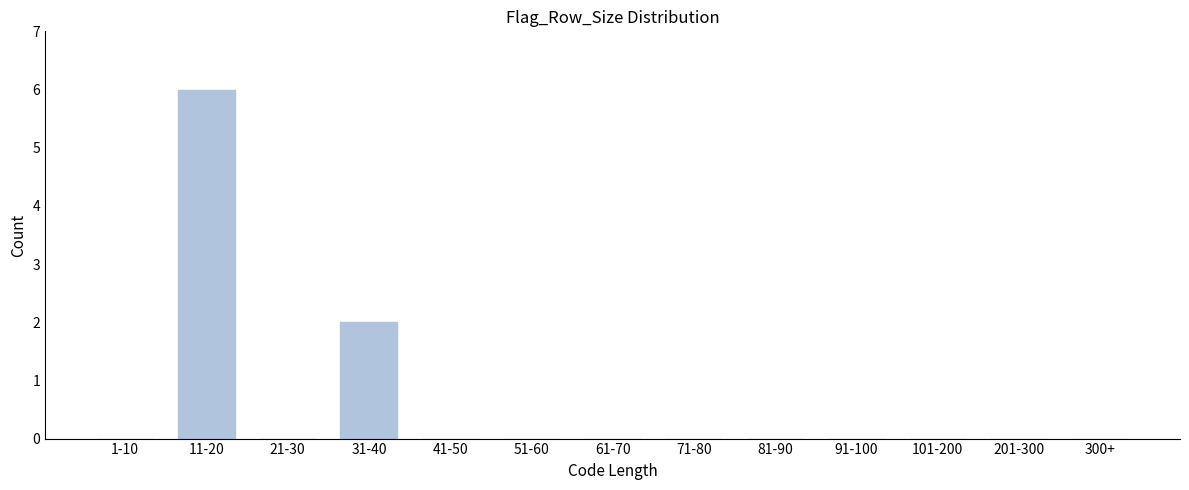

Reading right to left, extract all data points from this chart.

300+=0	201-300=0	101-200=0	91-100=0	81-90=0	71-80=0	61-70=0	51-60=0	41-50=0	31-40=2	21-30=0	11-20=6	1-10=0